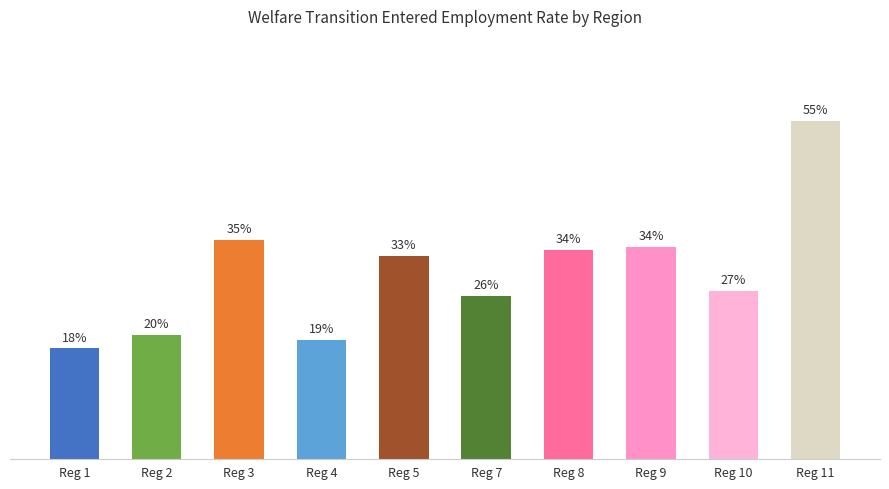

Does the chart contain any negative values?

No